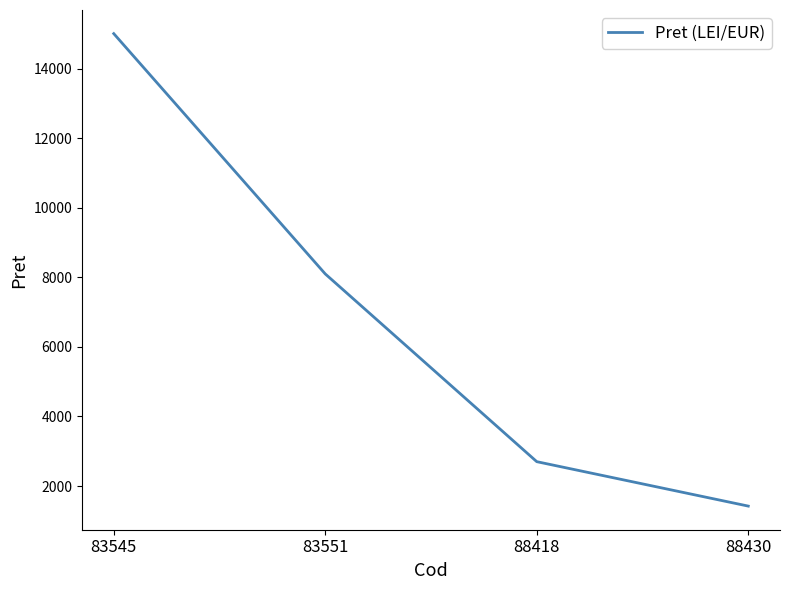

Reading right to left, extract all data points from this chart.

1422	2700	8100	15012